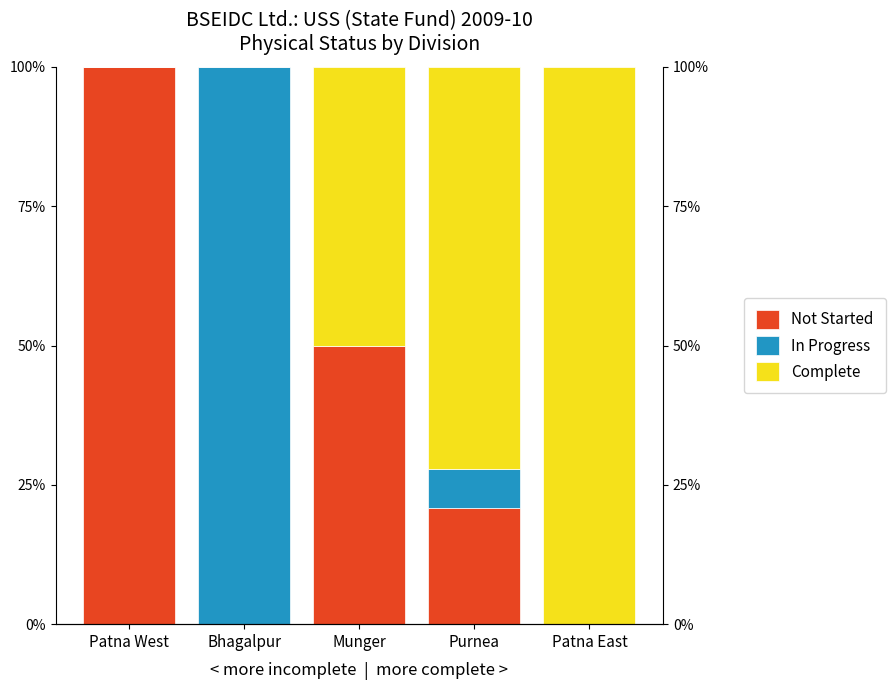

What is the spread (max minus min) of values at Munger?

0.5